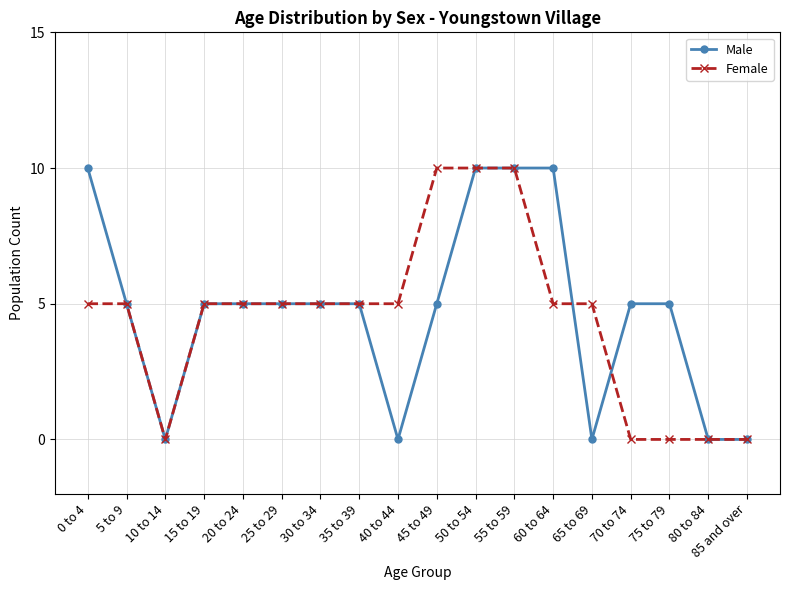

Count the Male values in the range 0 to 5.

14